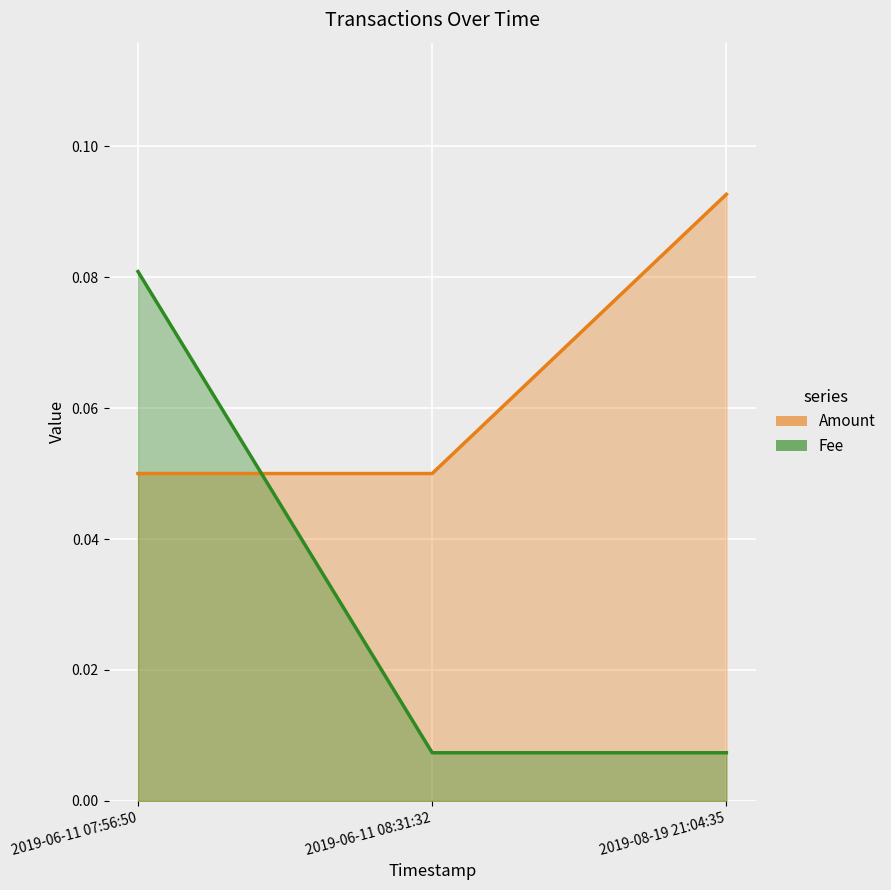

How many lines are shown in the chart?

2